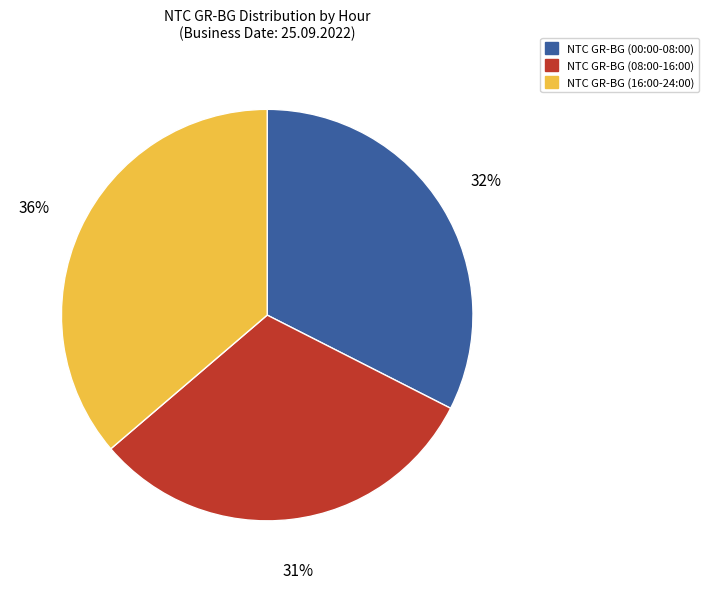

Combined, do NTC GR-BG (00:00-08:00) and NTC GR-BG (16:00-24:00) account for over 50%?

Yes